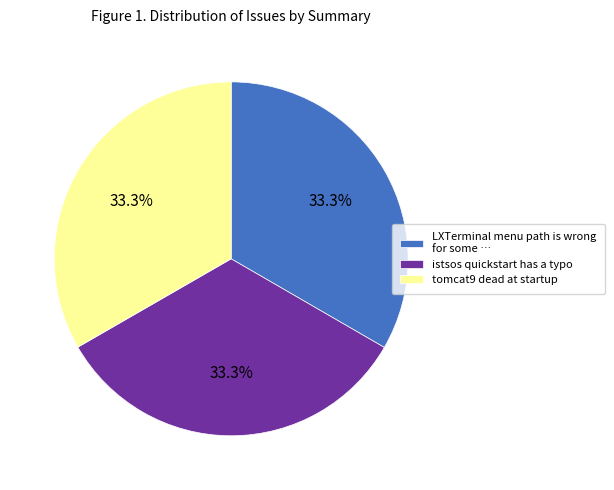

How many slices are in this pie chart?

3